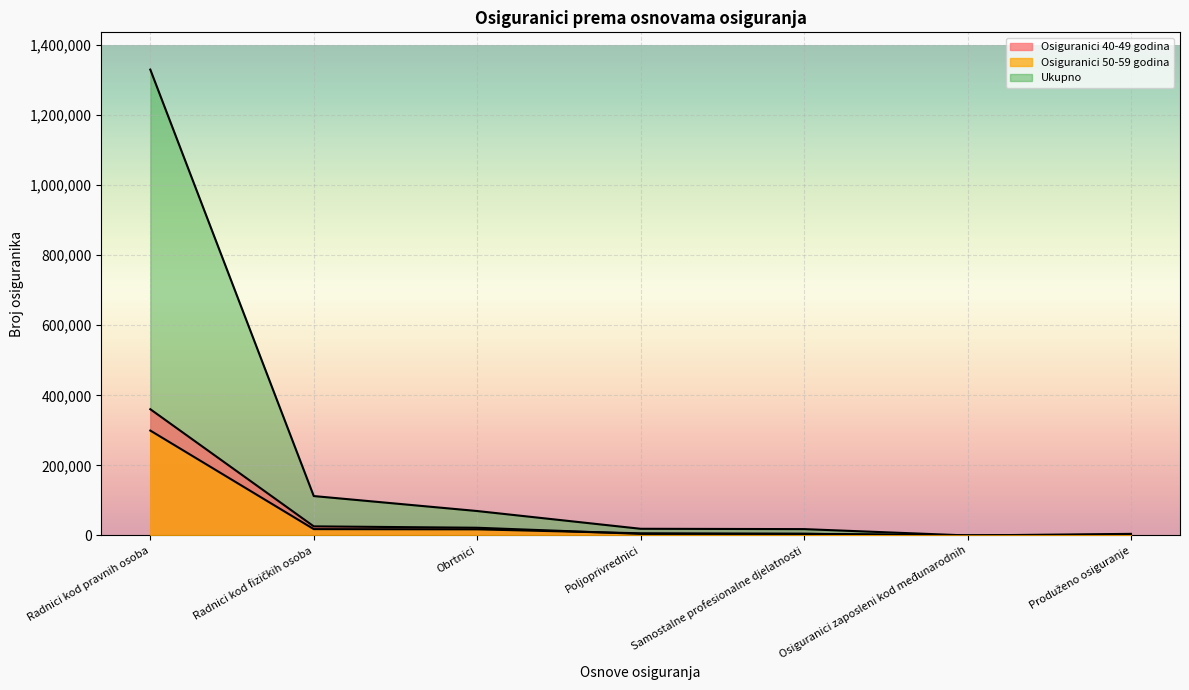

At which label is Osiguranici 50-59 godina closest to 149751?

Radnici kod fizičkih osoba